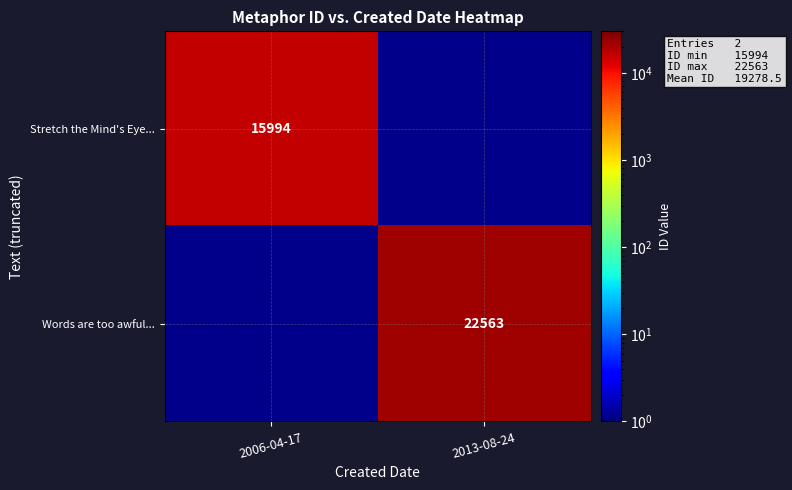

The value of Words are too awful... at 2013-08-24 is 22563. True or false?

True